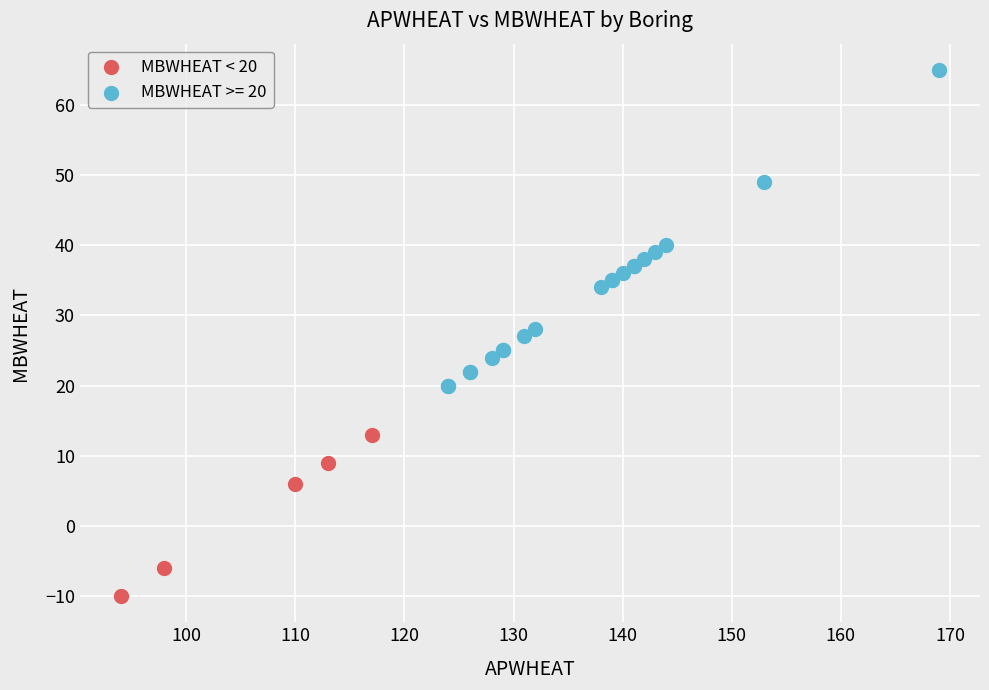

Which series reaches the maximum Y coordinate?

MBWHEAT >= 20